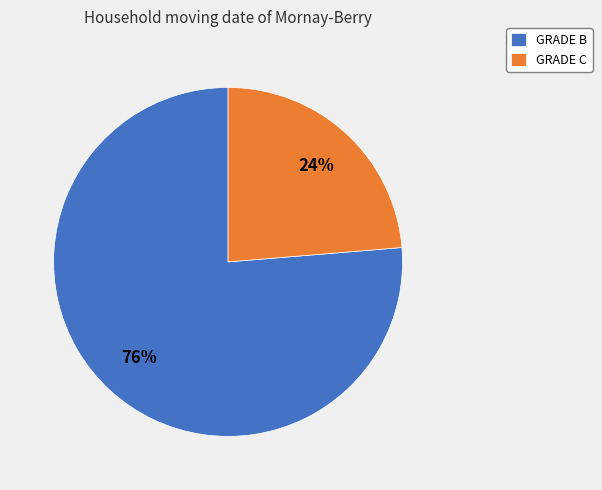

Is there a majority slice in this chart?

Yes